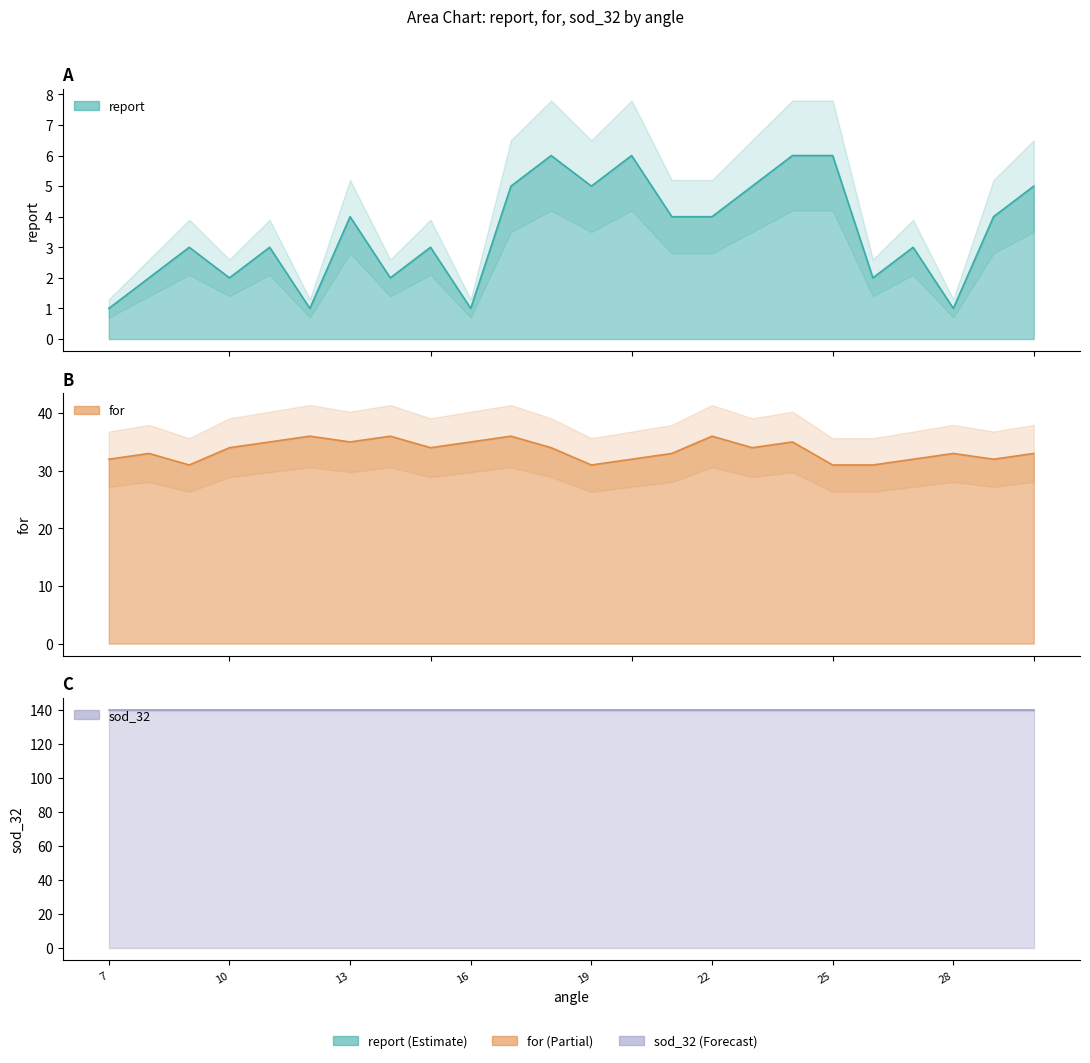

True or false: report and for cross at least once.

False